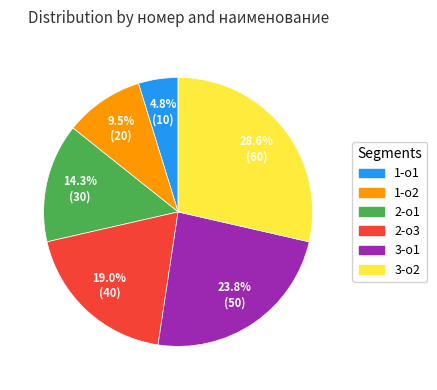

How many slices are in this pie chart?

6